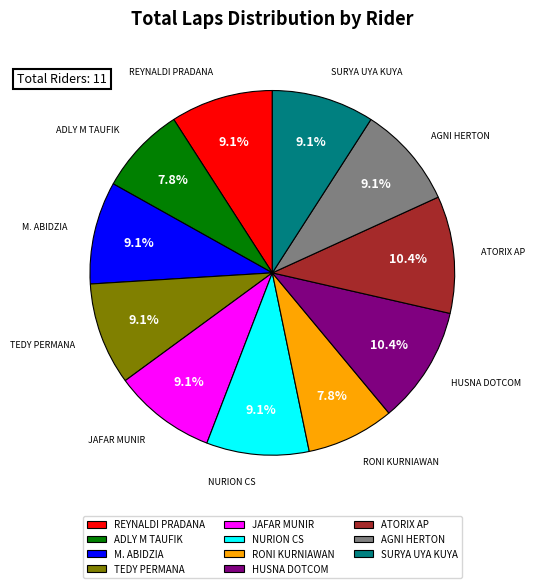

To the nearest percent, what is the difference between the largest and smallest slice percentages?

3%